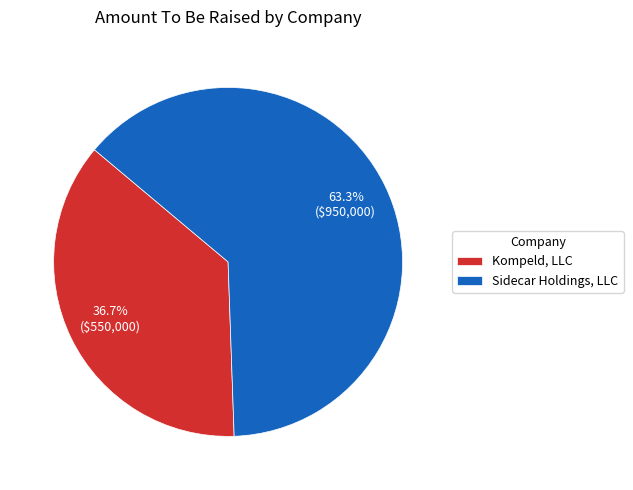

How much of the chart is everything except Kompeld, LLC?

63.3%